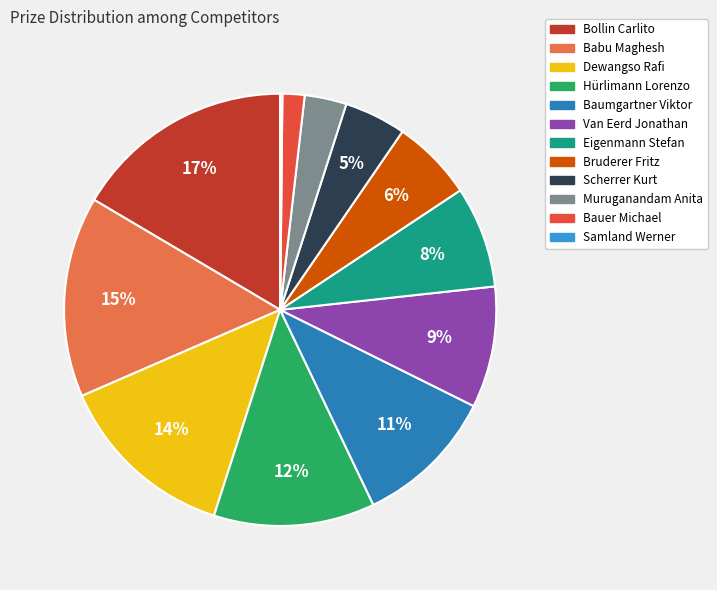

Is there a majority slice in this chart?

No